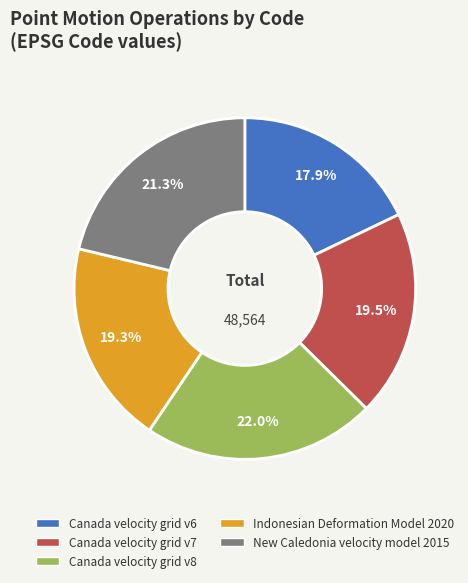

Does Canada velocity grid v8 account for over 50% of the chart?

No